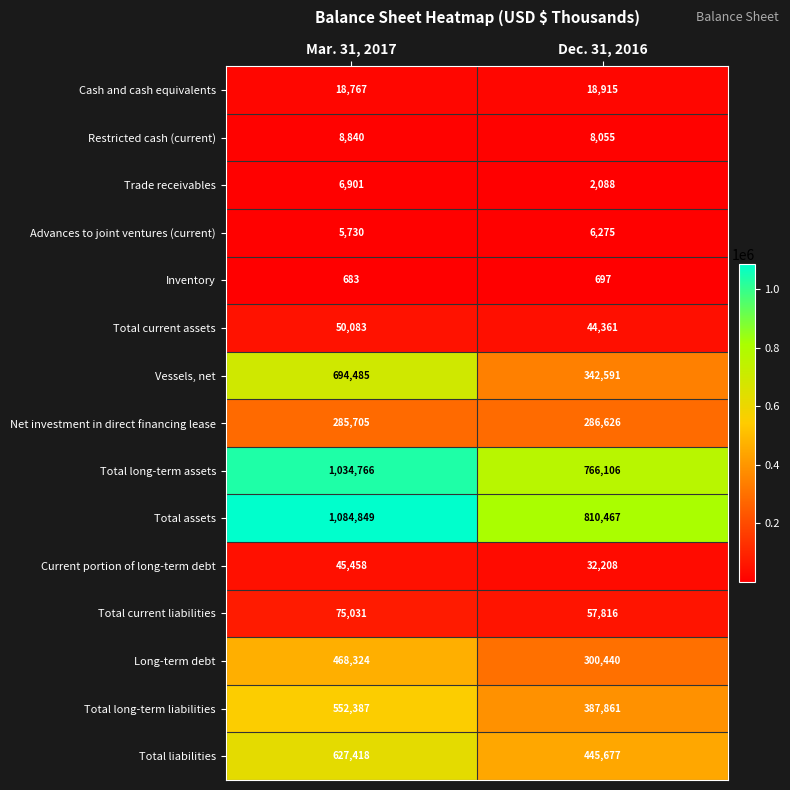

The Vessels, net series shows 694485 at Mar. 31, 2017. True or false?

True